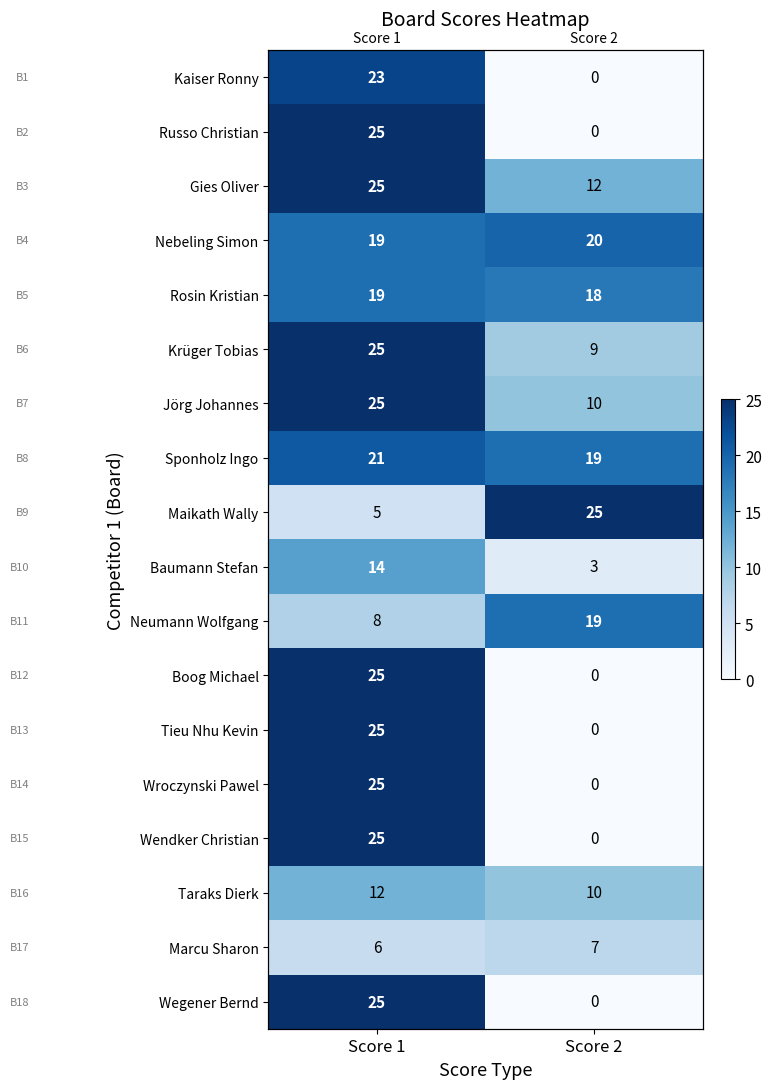

Between Score 1 and Score 2, which is larger?

Score 1